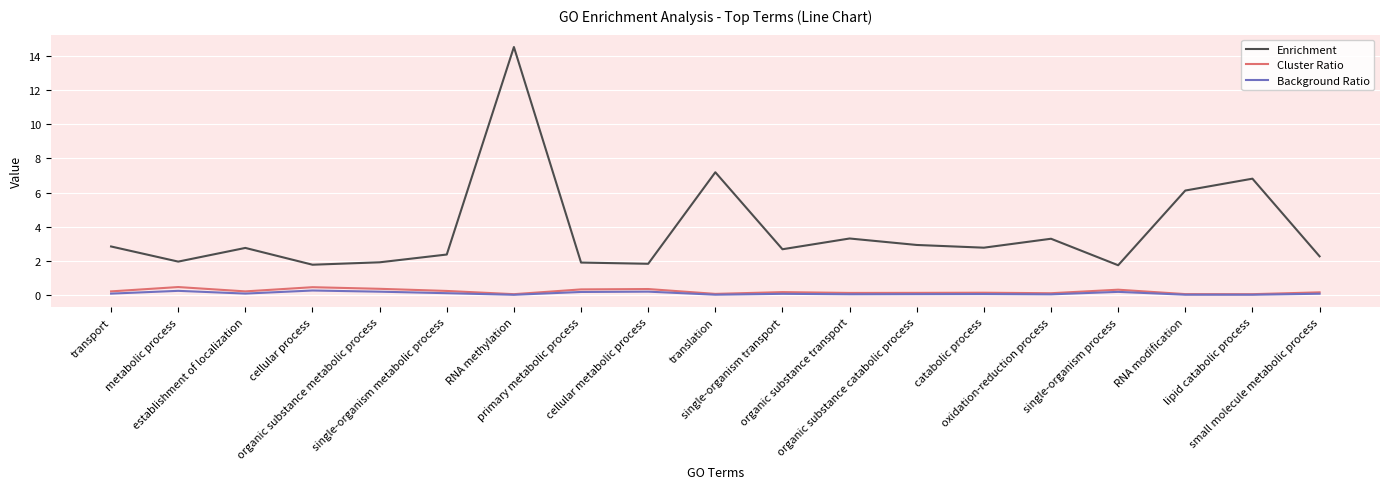

What is the maximum value for Background Ratio?

0.3